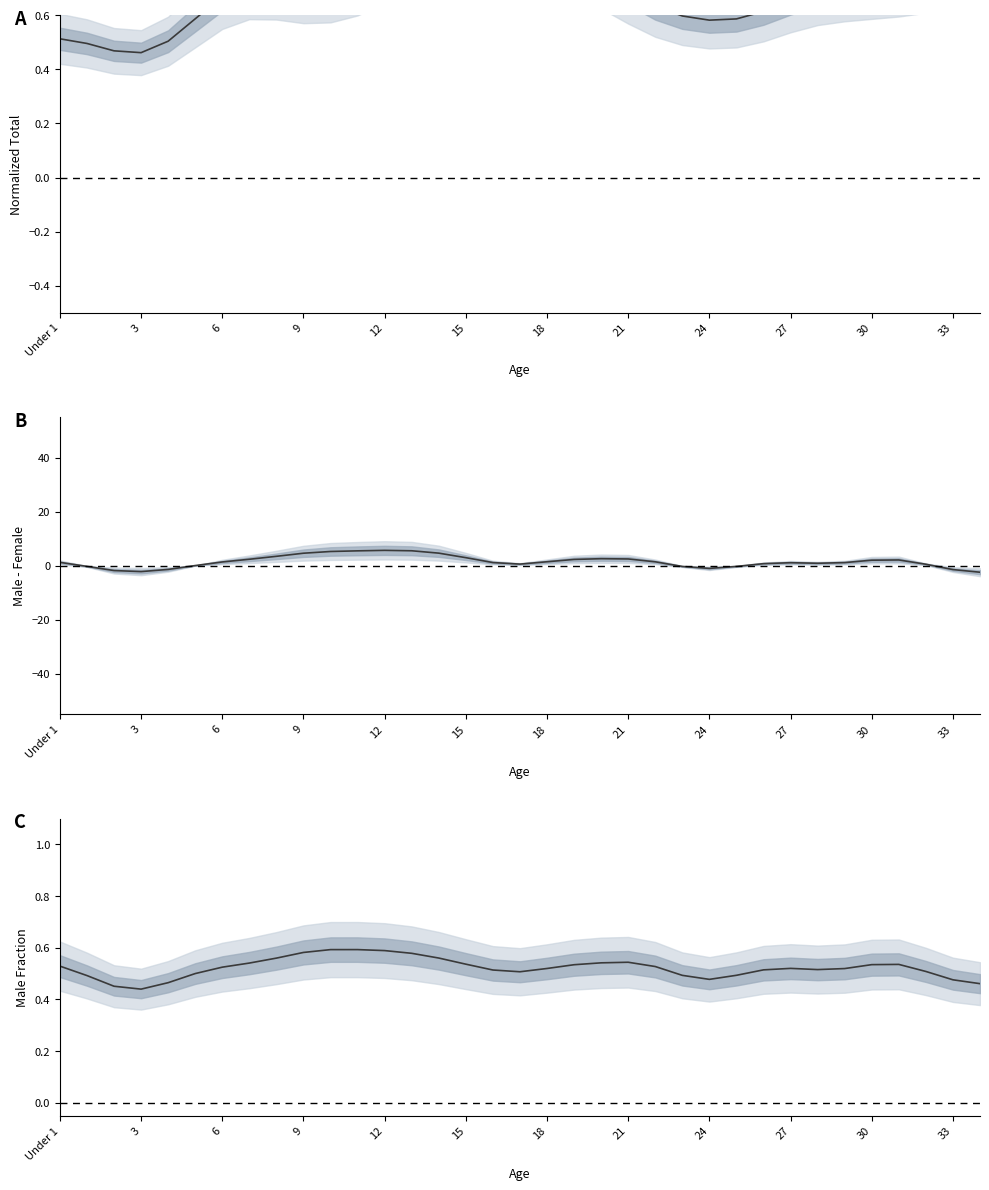

What is the difference between the maximum and minimum values in the C series?

0.2